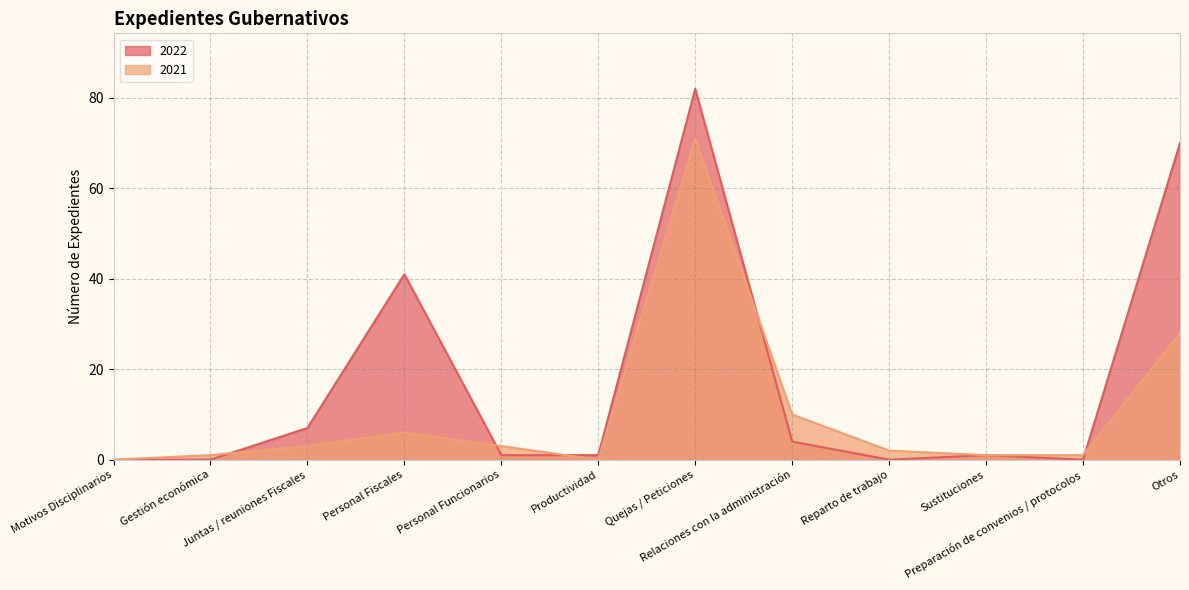

What is the value of the 2021 point at the 7th from the left?

71